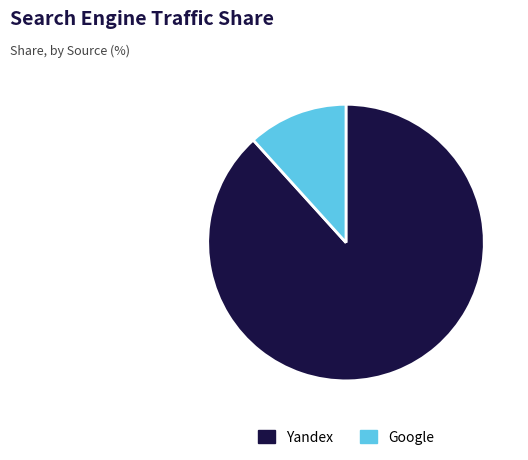

Is the sum of Google and Yandex greater than half?

Yes